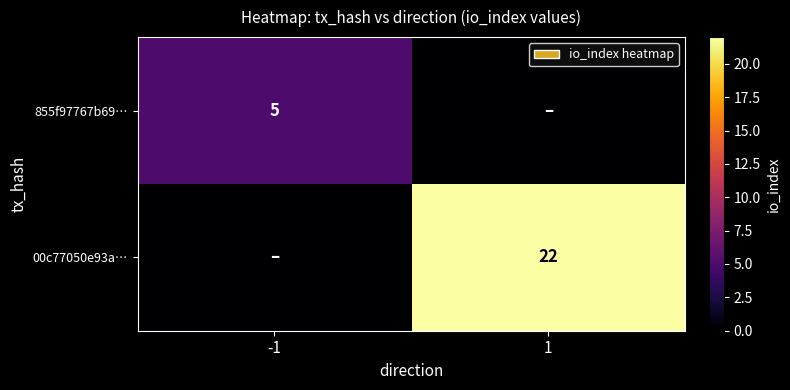

Is it true that 855f97767b69… equals 5 at -1?

True